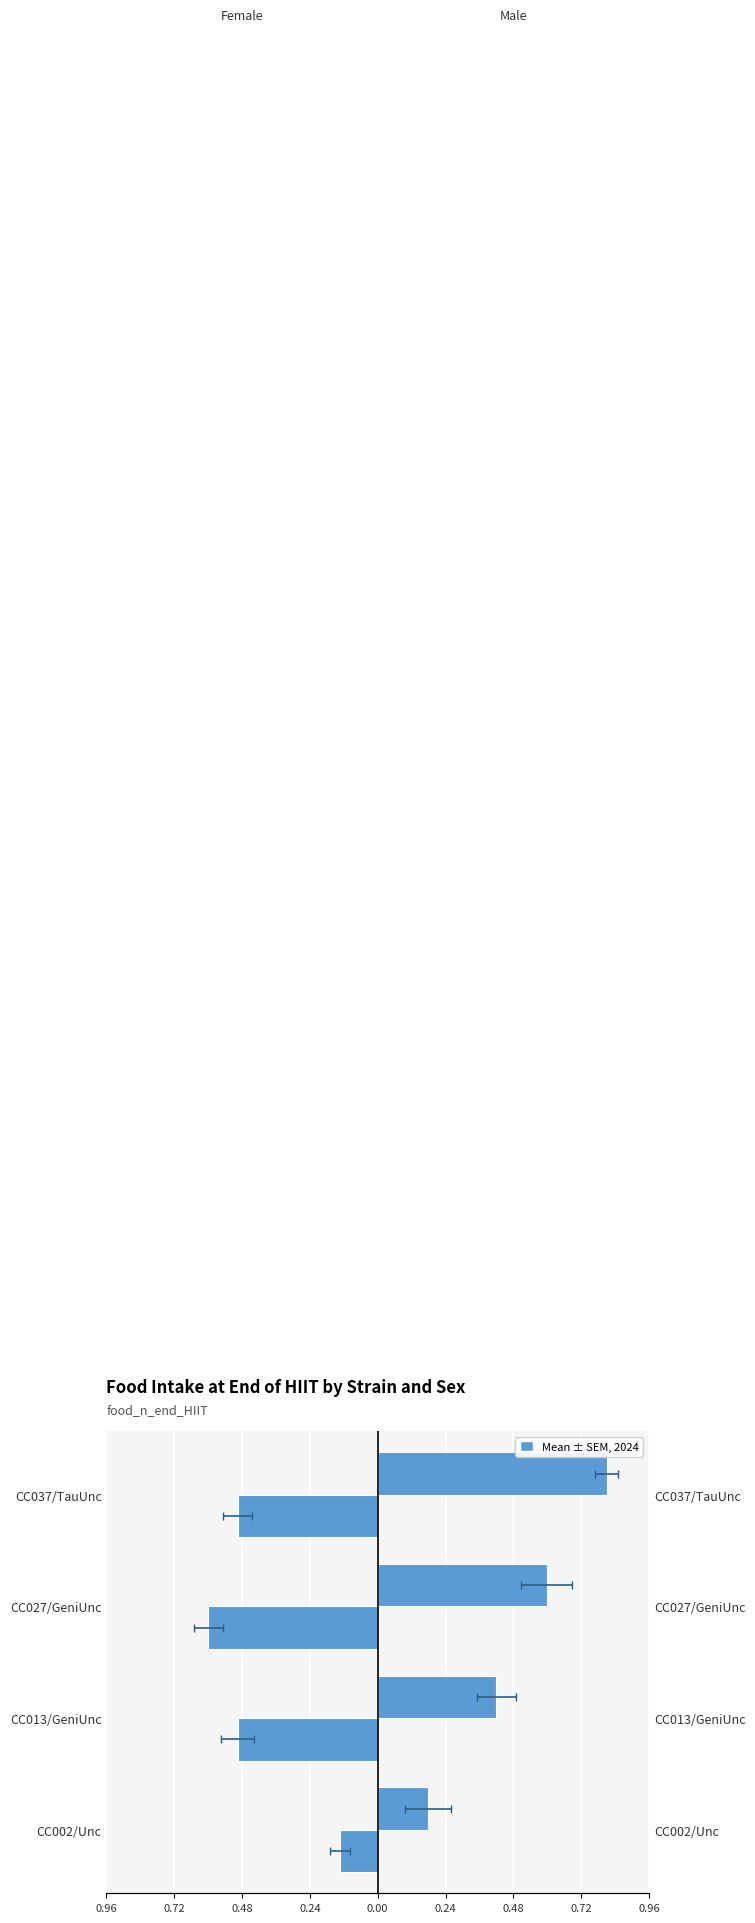

What is the value of the Male bar at the 1st from the left?

0.2